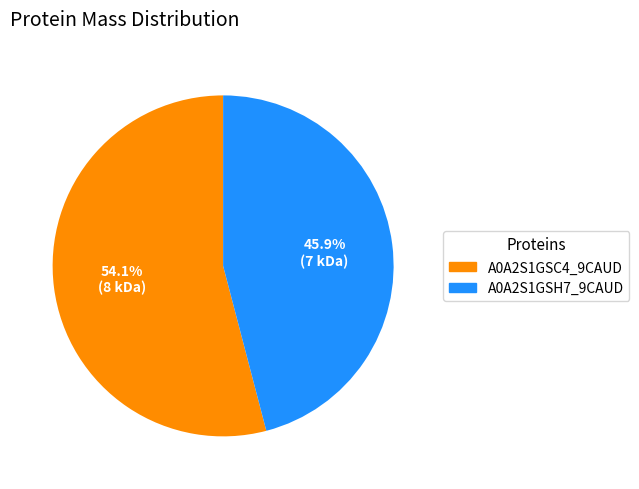

What percentage is the A0A2S1GSH7_9CAUD slice, to the nearest percent?

46%